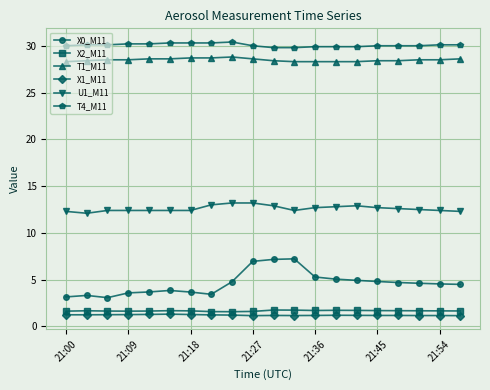

Which series has the widest spread of values?

X0_M11